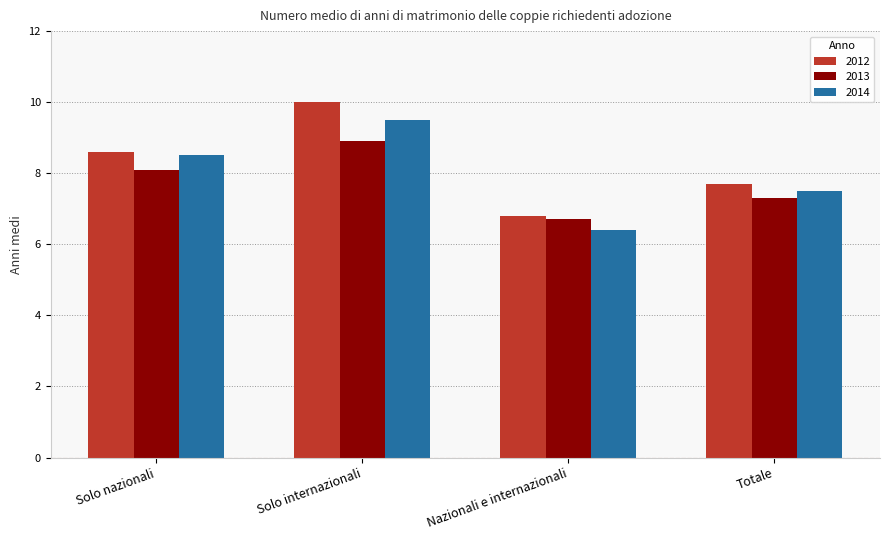

Reading right to left, list all the values displayed in this chart.

2012: Totale=7.7	Nazionali e internazionali=6.8	Solo internazionali=10.0	Solo nazionali=8.6
2013: Totale=7.3	Nazionali e internazionali=6.7	Solo internazionali=8.9	Solo nazionali=8.1
2014: Totale=7.5	Nazionali e internazionali=6.4	Solo internazionali=9.5	Solo nazionali=8.5